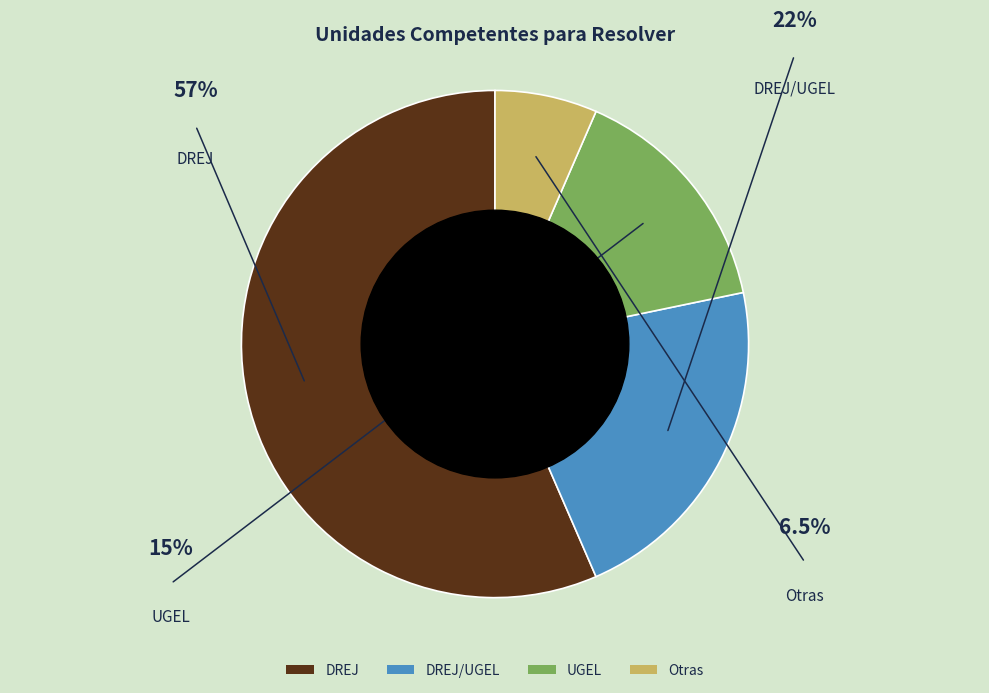

Does any single category account for the majority?

Yes